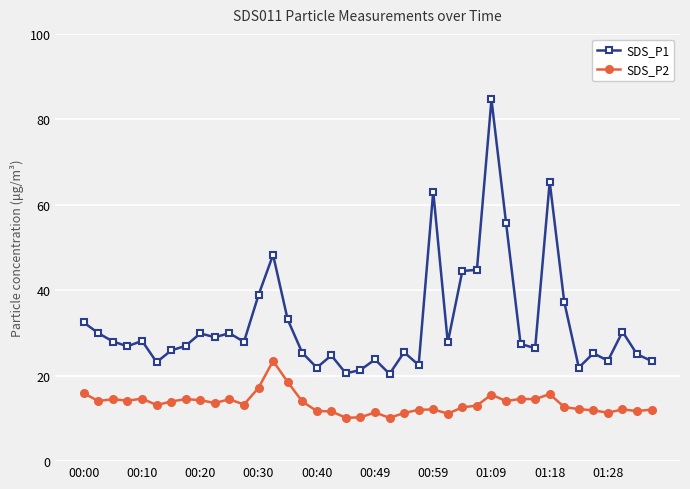

True or false: SDS_P1 has more than 0 interior local peaks.

True